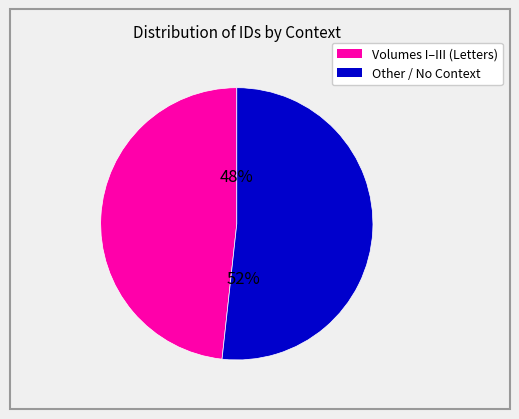

What is the ratio of the value at Other / No Context to the value at Volumes I–III (Letters)?

1.1